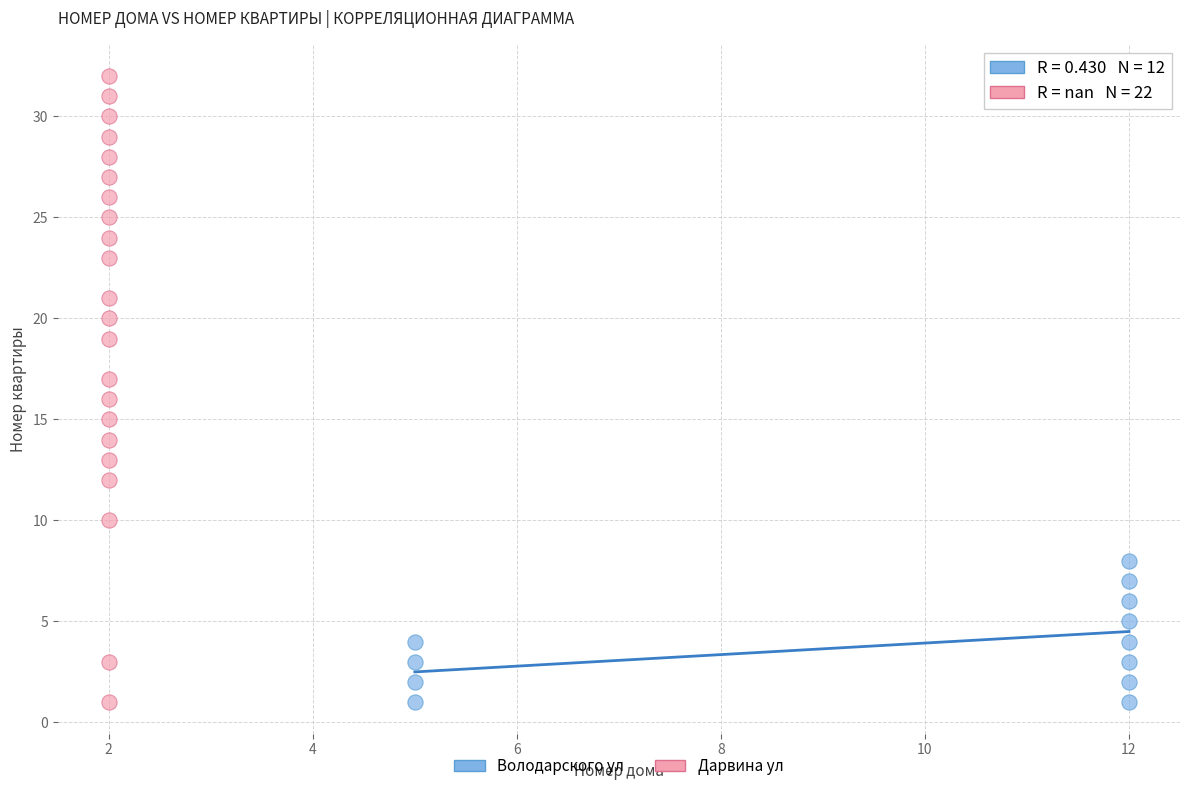

Which series has the largest Y range (max minus min)?

Дарвина ул